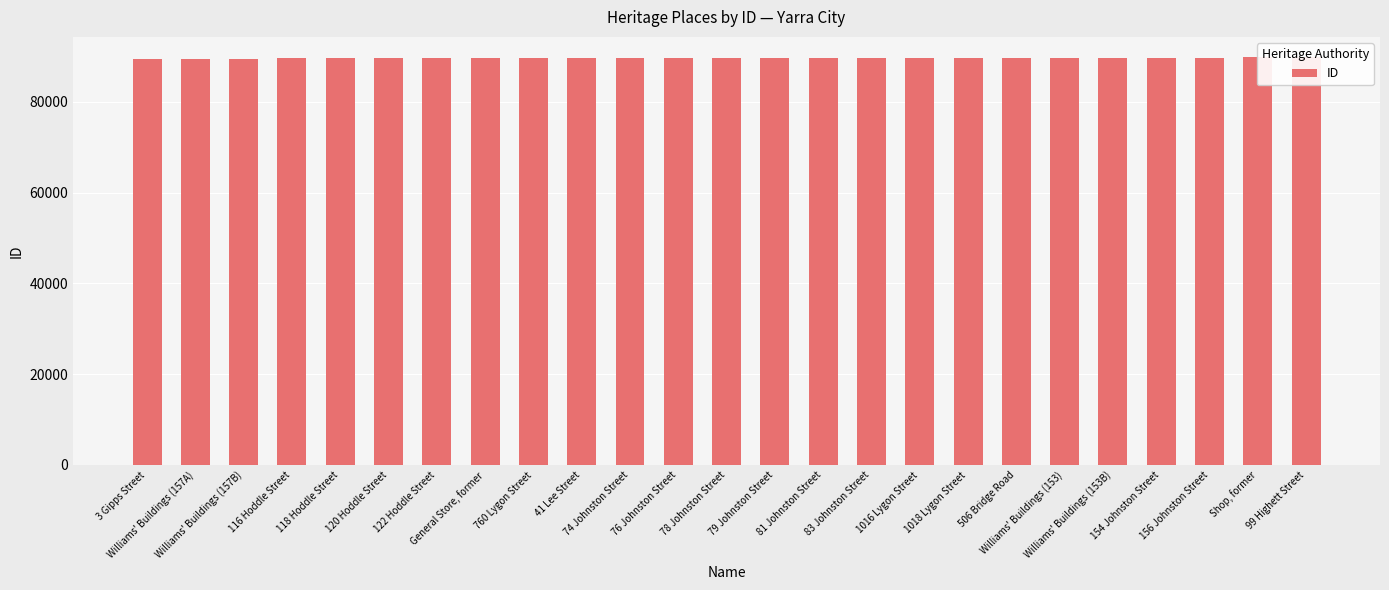

What is the difference between the values at 1016 Lygon Street and 76 Johnston Street?

34